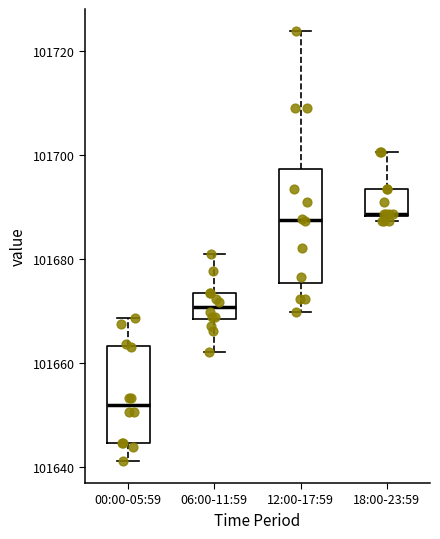

Which box is the tallest, from its lower edge to its upper edge?

12:00-17:59